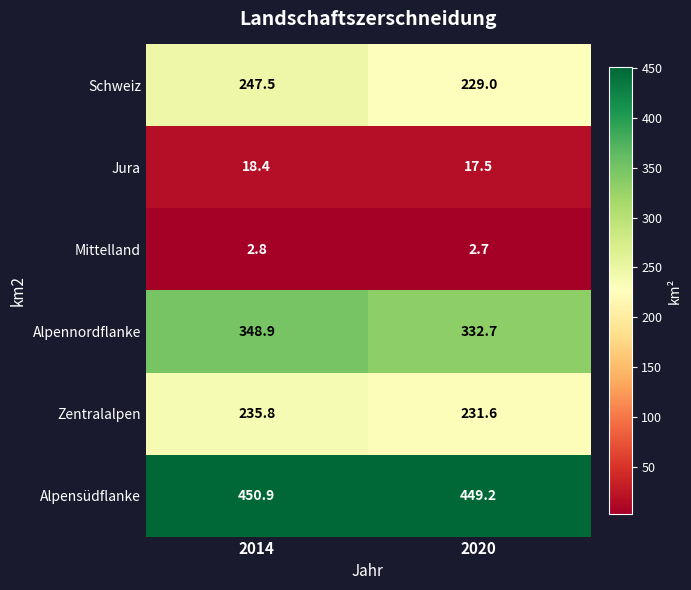

What is the total value across all series at 2020?

1262.7